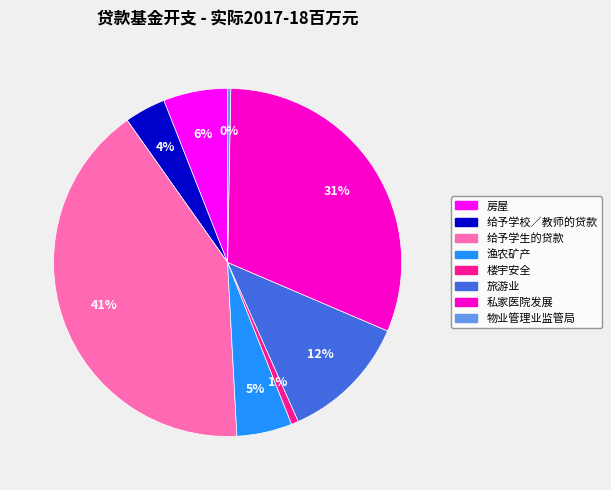

Is there a majority slice in this chart?

No